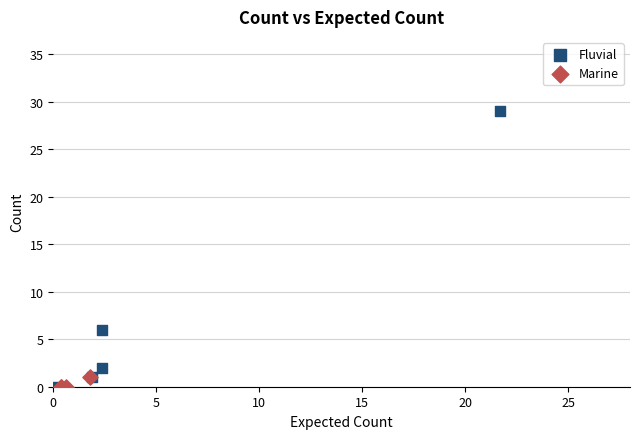

Which series has the largest Y range (max minus min)?

Fluvial